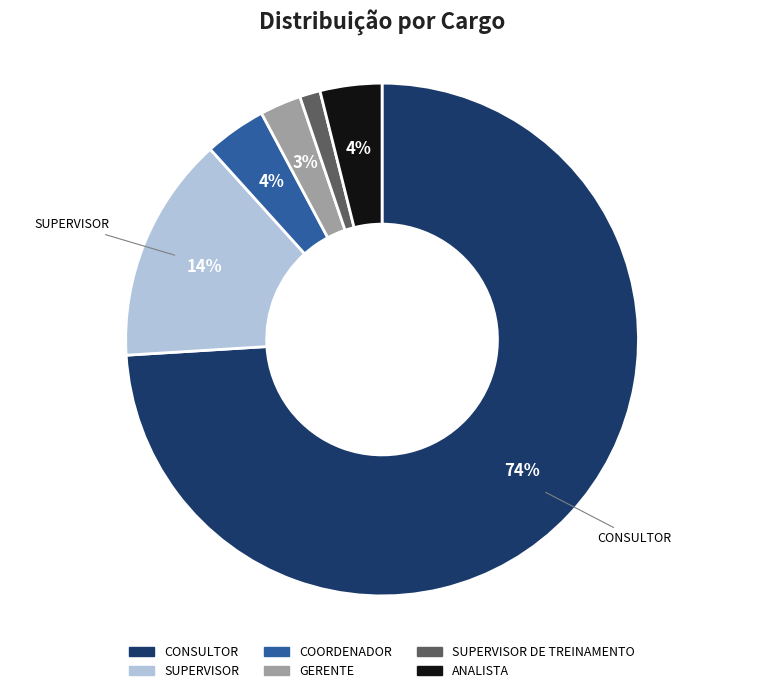

Is there a majority slice in this chart?

Yes